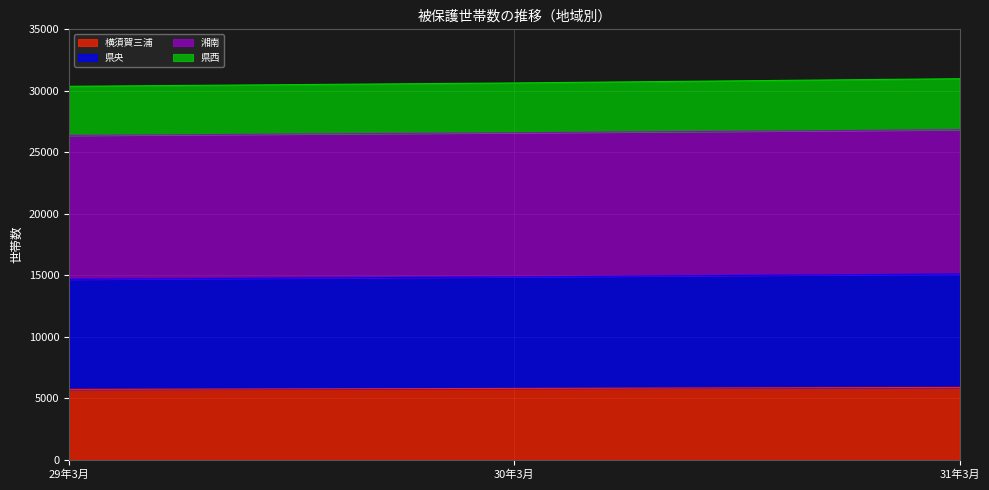

What is the label of the 2nd point from the left?

30年3月